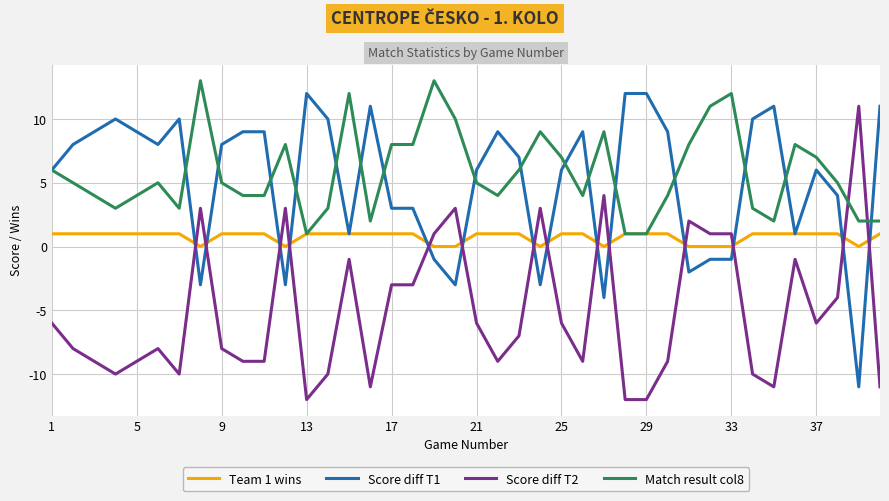

Does the chart have visible grid lines?

Yes